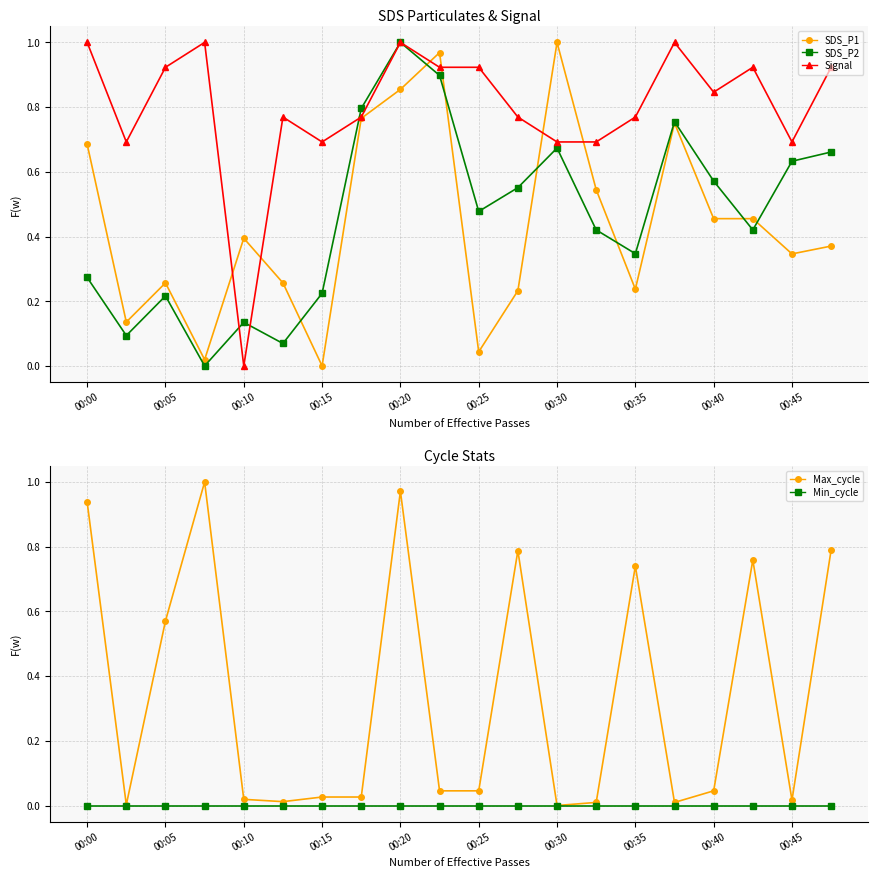

In SDS_P1, how many points are lower than both neighbors (excluding endpoints)?

6